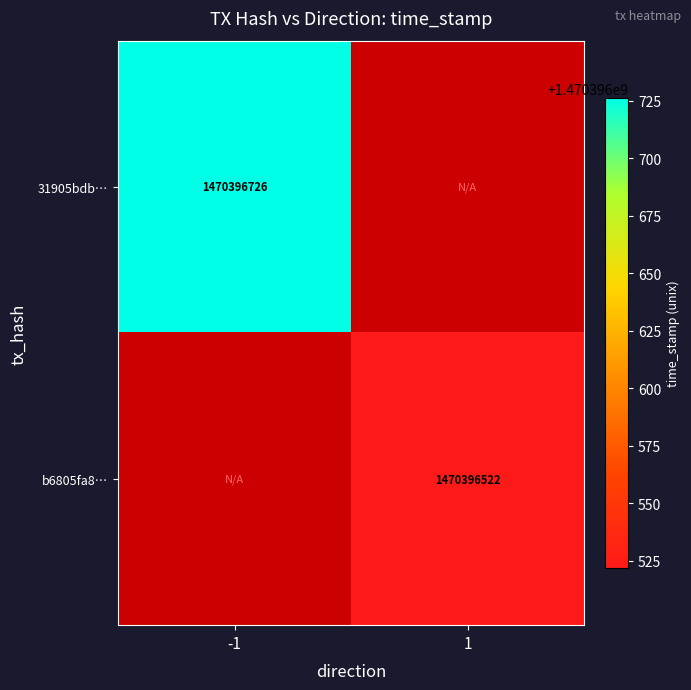

Reading left to right, extract all data points from this chart.

31905bdb8ee608a79d8815400aff3745e6af72d: 1470396726	0
b6805fa8164bbeaebb5eb7d1d57c6cbb5a46846: 0	1470396522